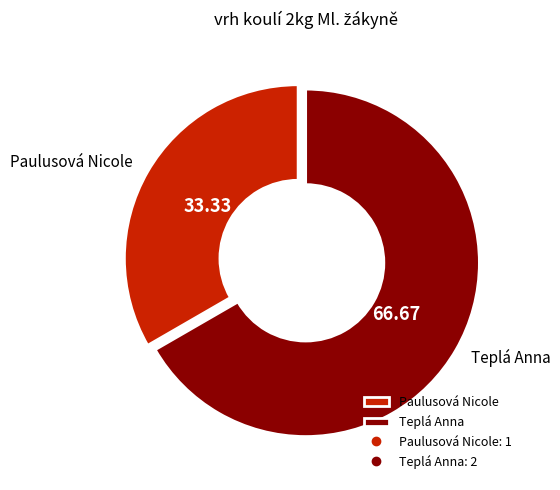

What is the ratio of the value at Teplá Anna to the value at Paulusová Nicole?

2.0